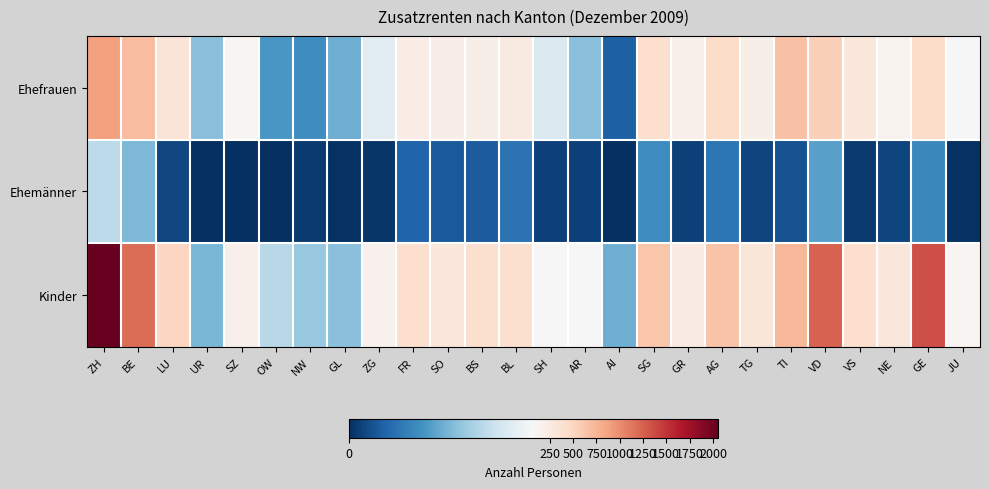

At which category is the sum across all series the highest?

ZH